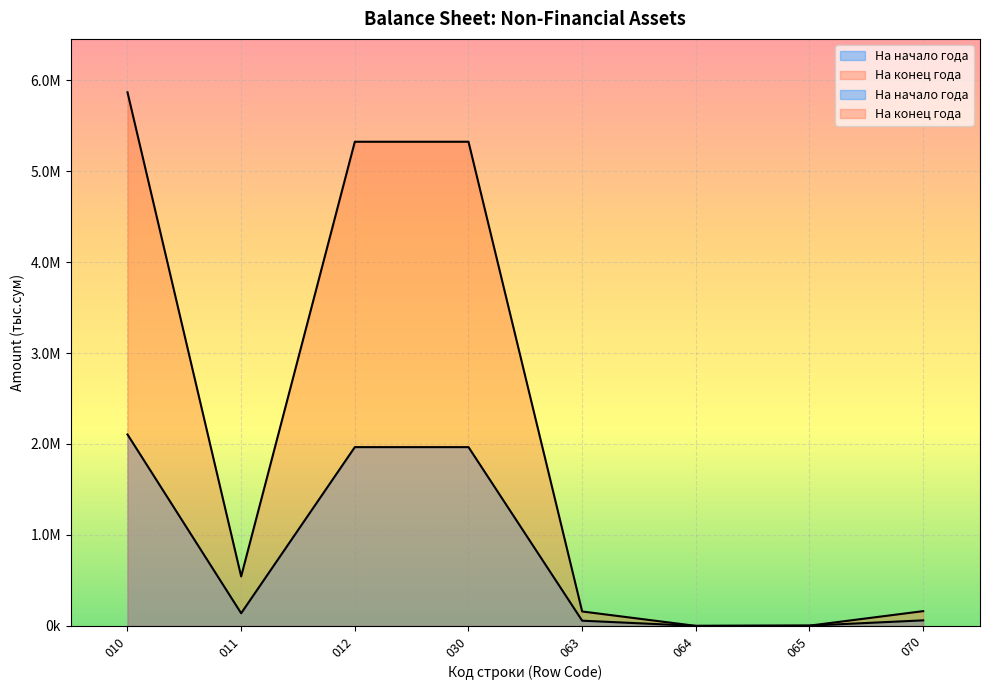

What are all the series names shown in the legend?

На начало года, На конец года